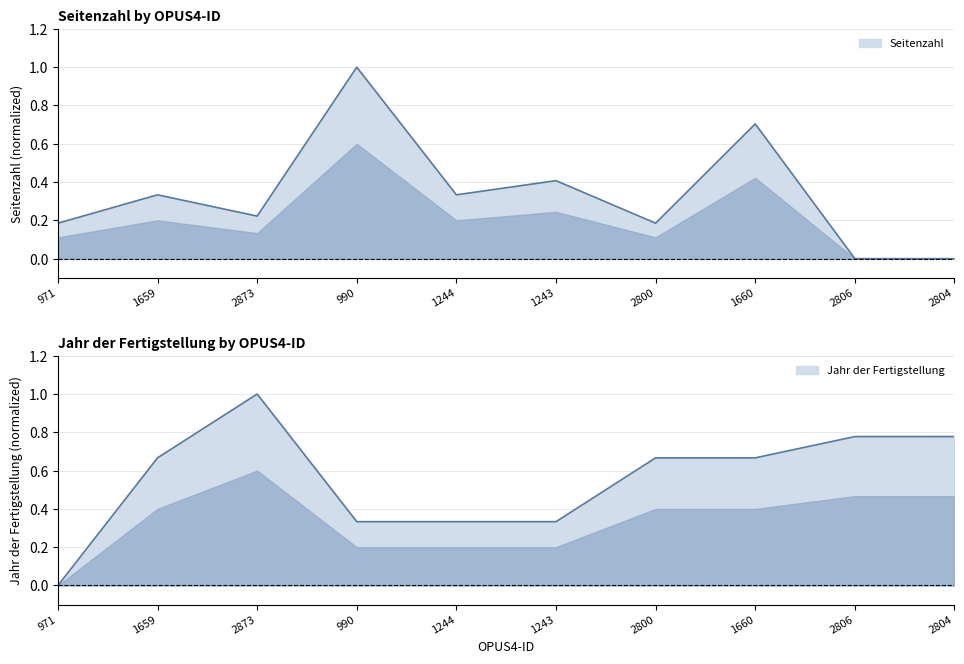

What is the label of the 8th point from the right?

2873